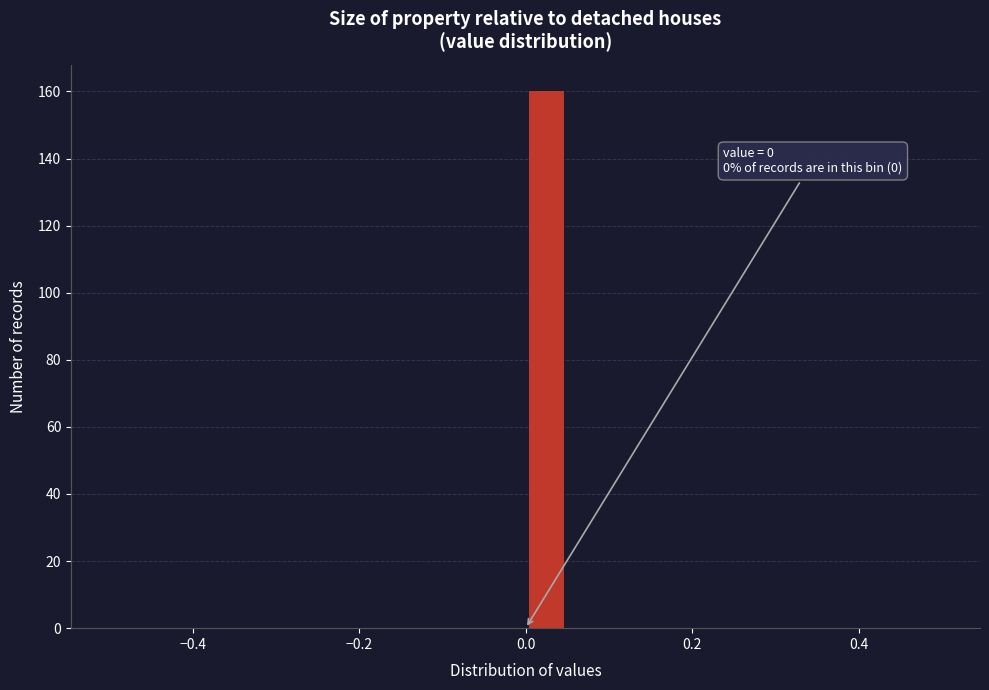

Read against the x-axis, roughly where is the centre of the tallest bar?

0.02